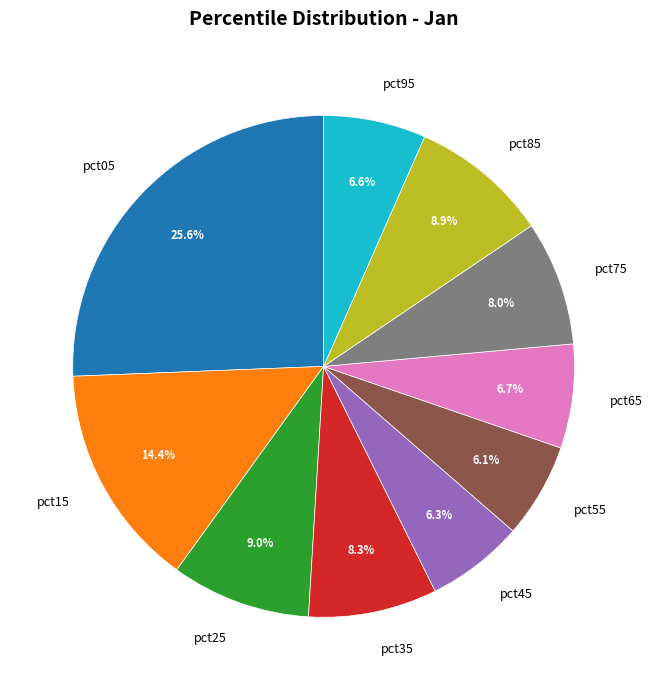

Count the number of slices in the pie.

10